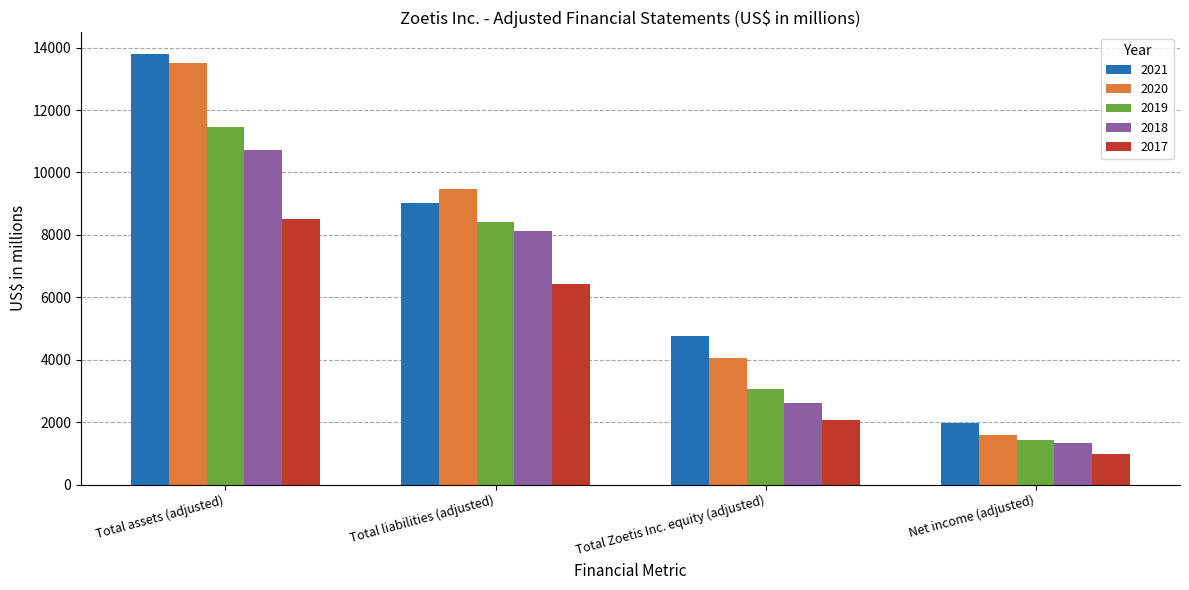

The 2020 series shows 8744 at Total assets (adjusted). True or false?

False